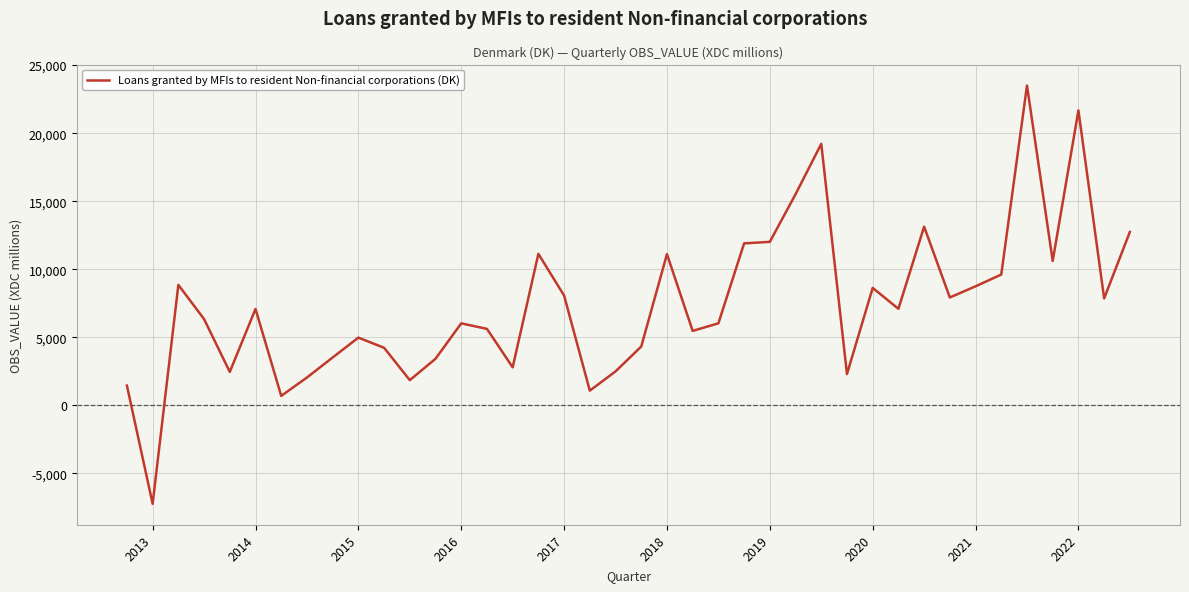

What is the minimum value shown in the chart?

-7238